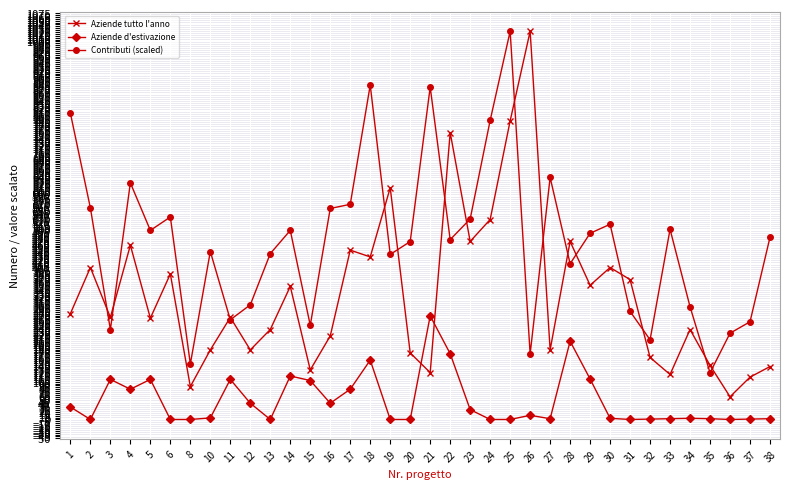

Between 31 and 32, which series saw the biggest shift?

Aziende tutto l'anno